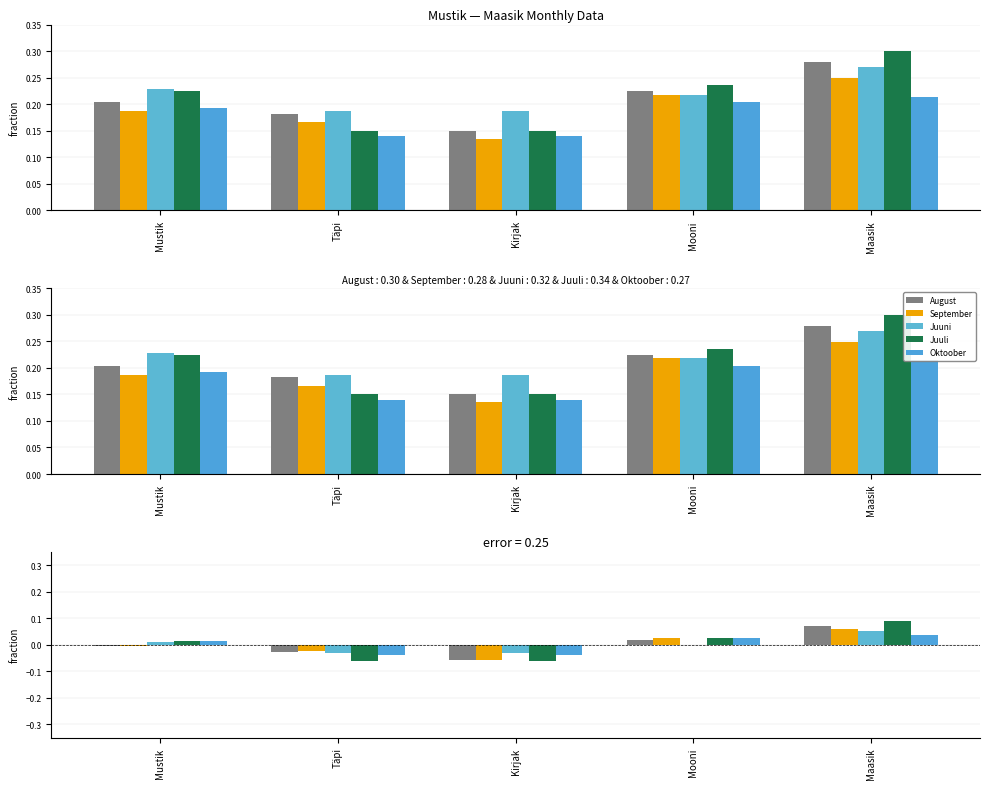

What position from the right is Kirjak?

3